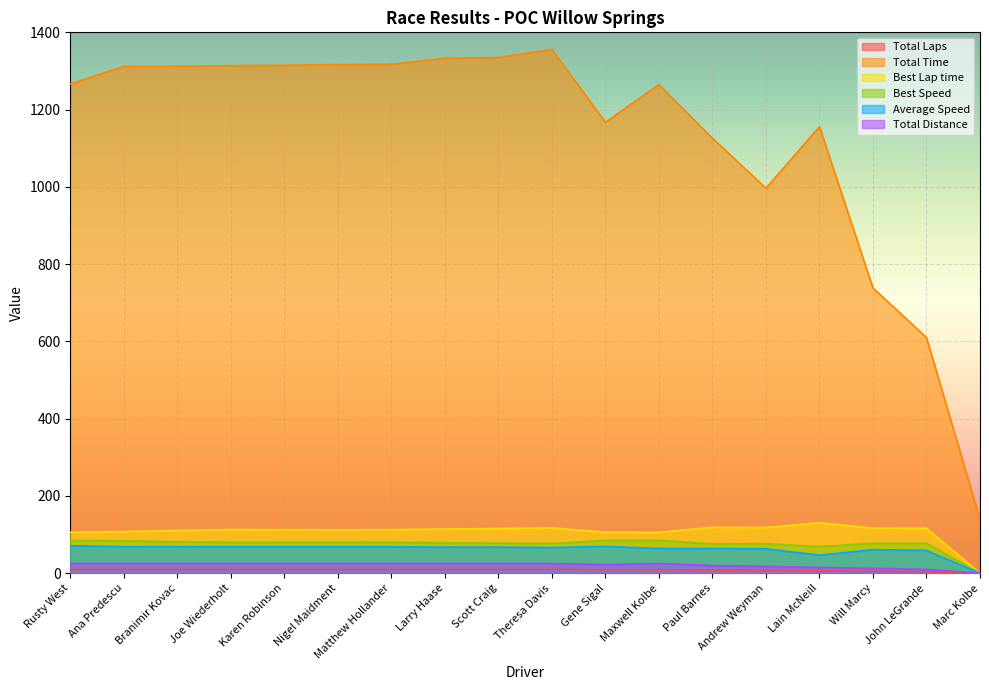

At which category does Total Distance reach its first local valley?

Gene Sigal